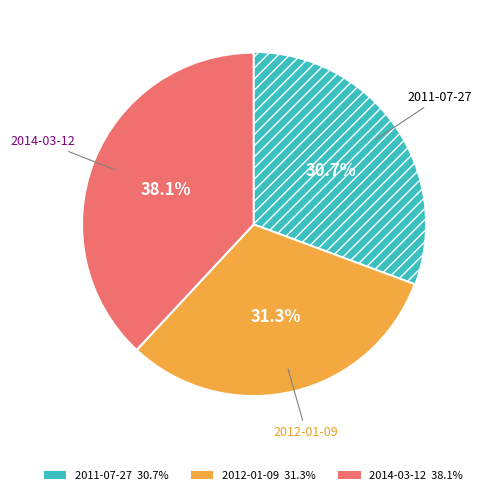

Does 2011-07-27 account for over 50% of the chart?

No